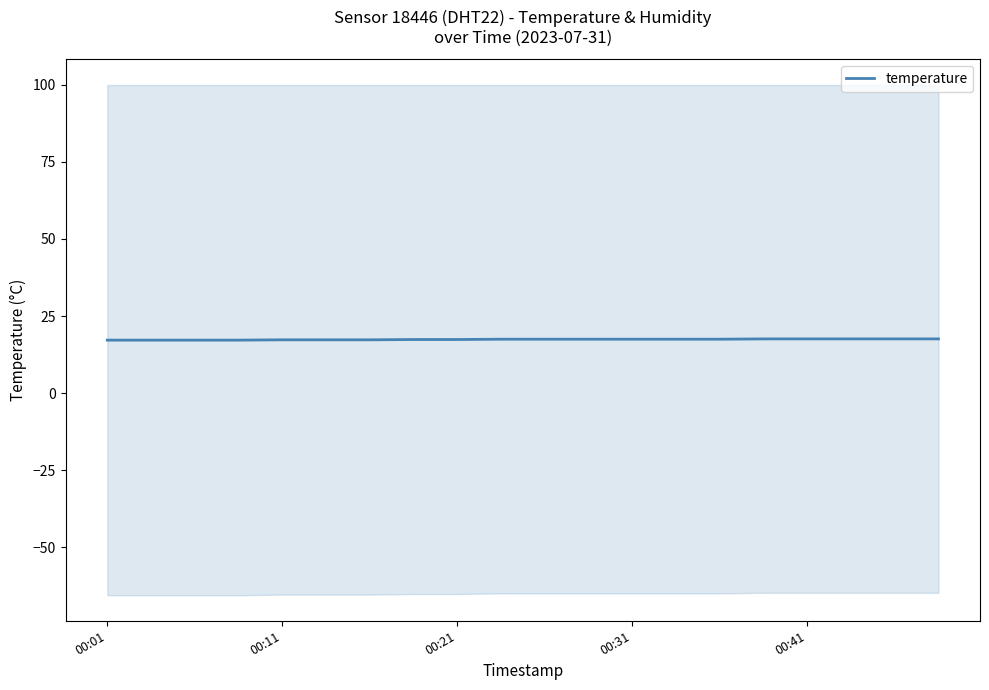

Is it true that temperature equals 17.4 at 00:21?

True